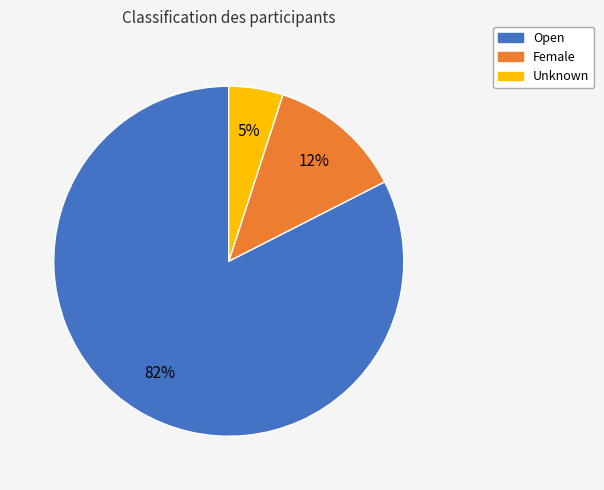

How many slices are in this pie chart?

3